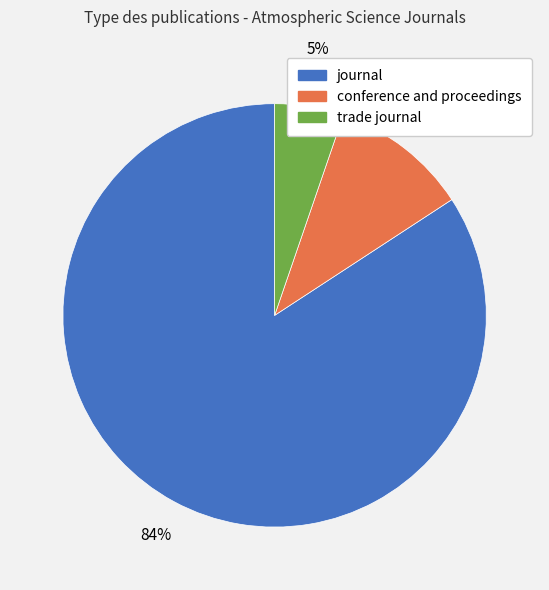

The journal slice represents 84% of the pie. True or false?

True